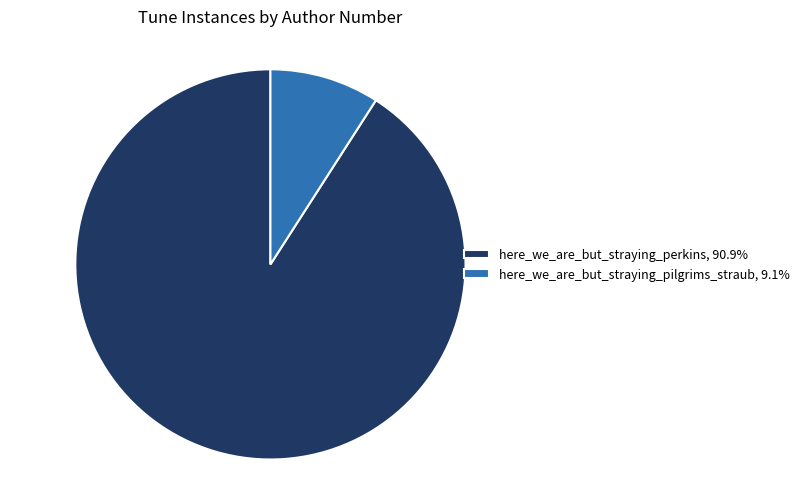

Does here_we_are_but_straying_perkins, 90.9% represent more than half of the total?

Yes